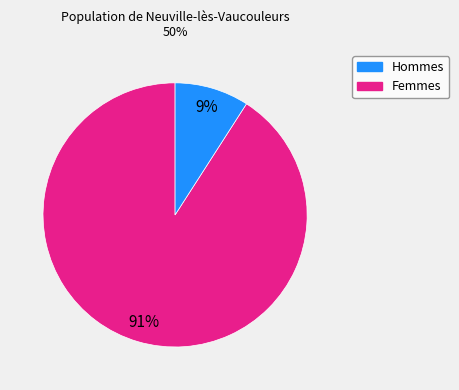

What percentage is the Hommes slice, to the nearest percent?

91%